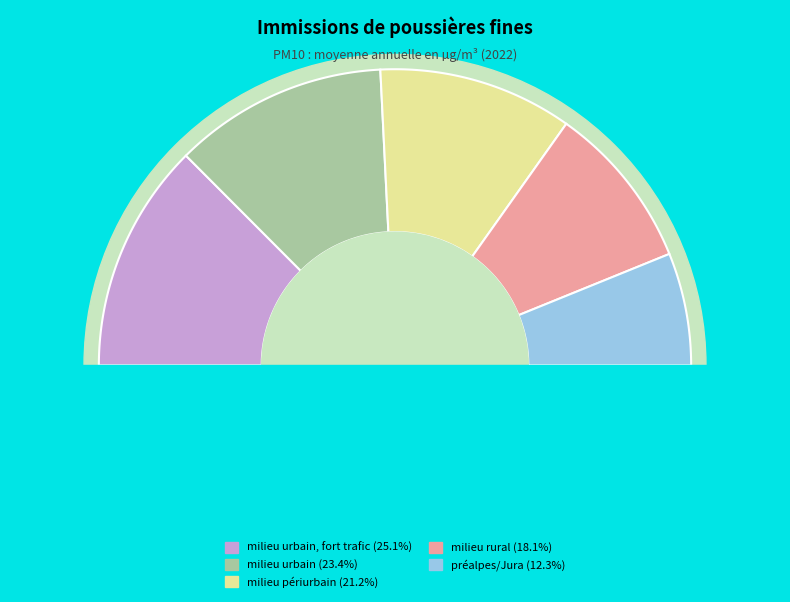

To the nearest percent, what portion does milieu rural represent?

18%